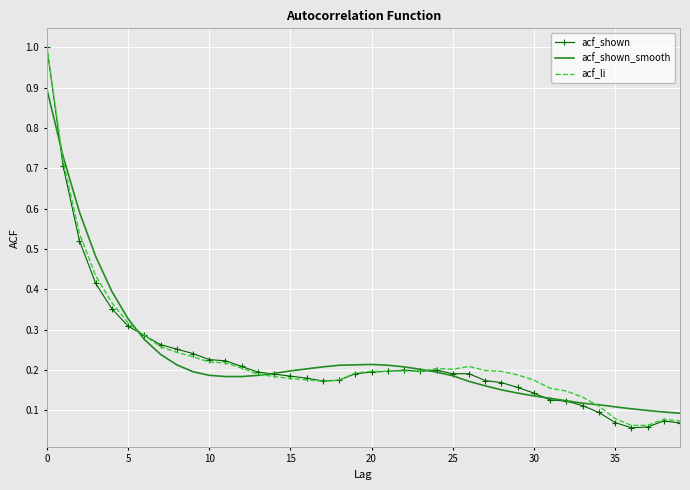

Which series has the largest range (max minus min)?

acf_shown